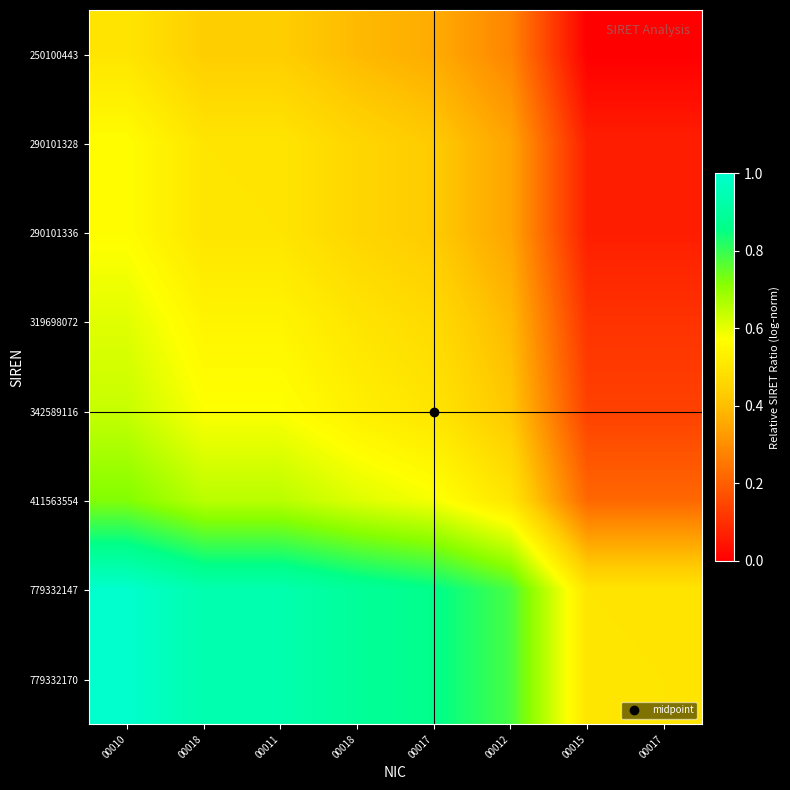

Which label corresponds to the smallest value in the chart?

00017